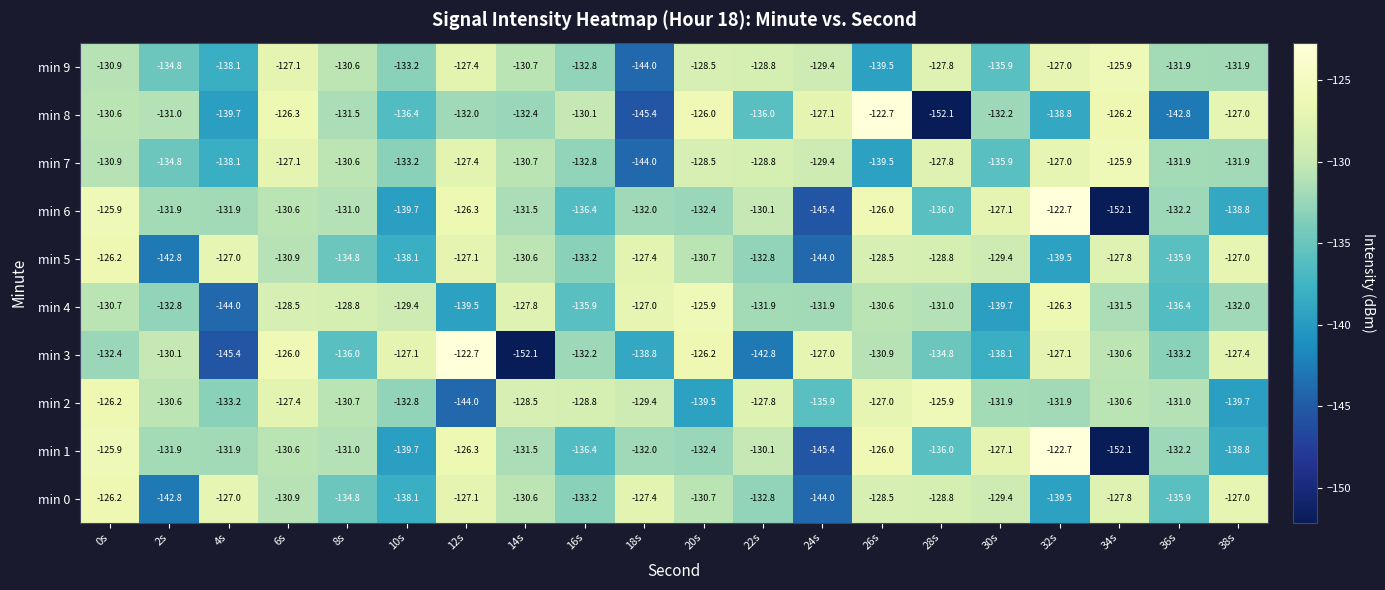

At how many categories does at least one series exceed -134?

20